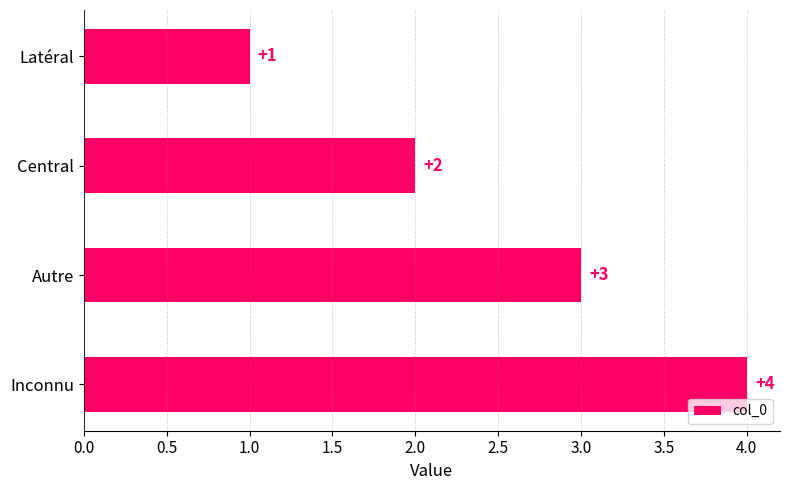

What is the smallest value displayed?

1